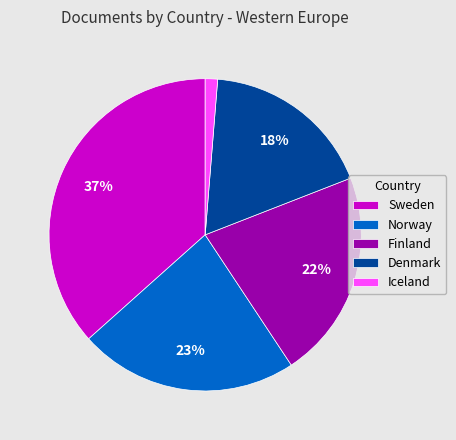

The Norway slice represents 9% of the pie. True or false?

False